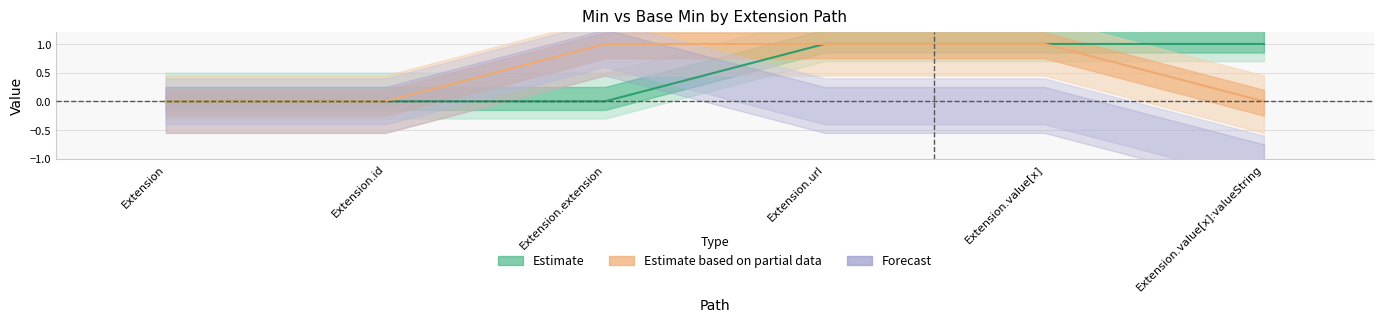

What is the difference between the maximum and minimum values in the Base Min series?

1